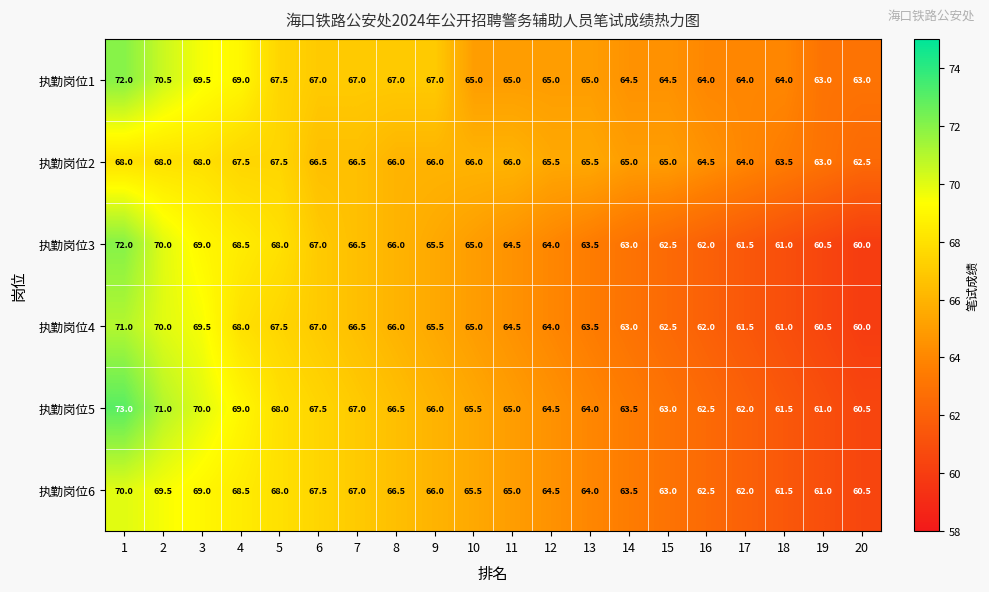

True or false: 执勤岗位3 has a value of 42.6 at 10.

False